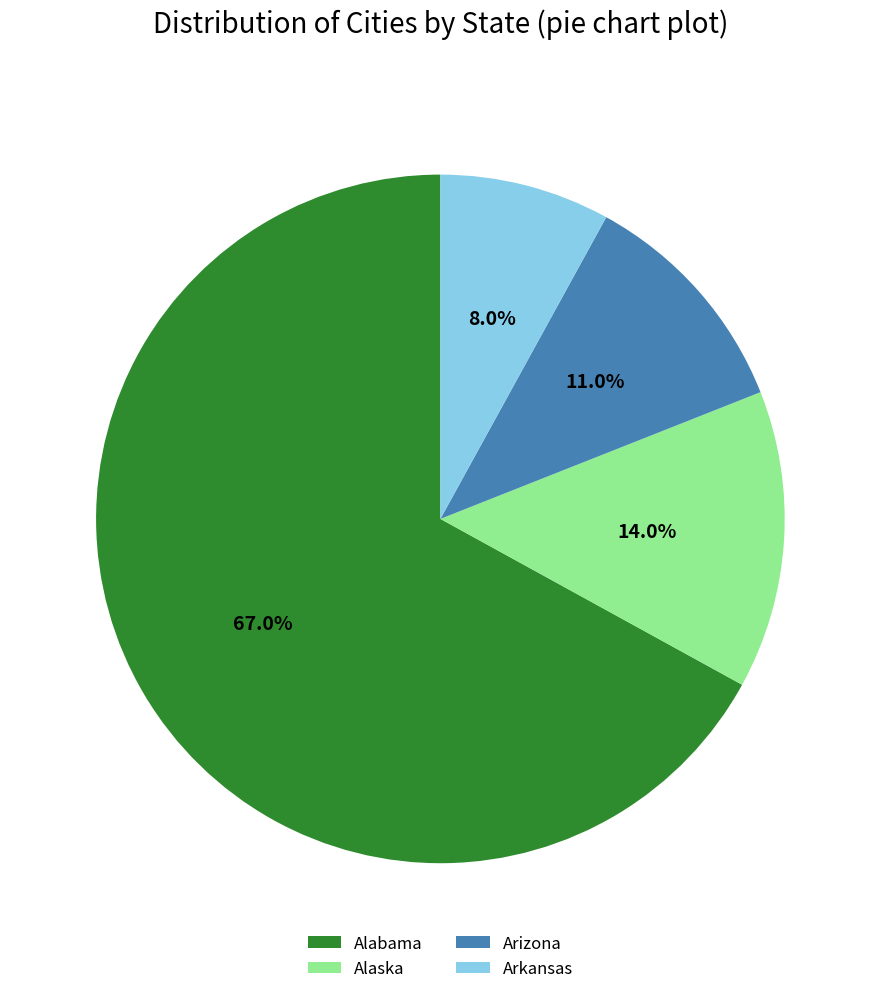

Count the number of slices in the pie.

4